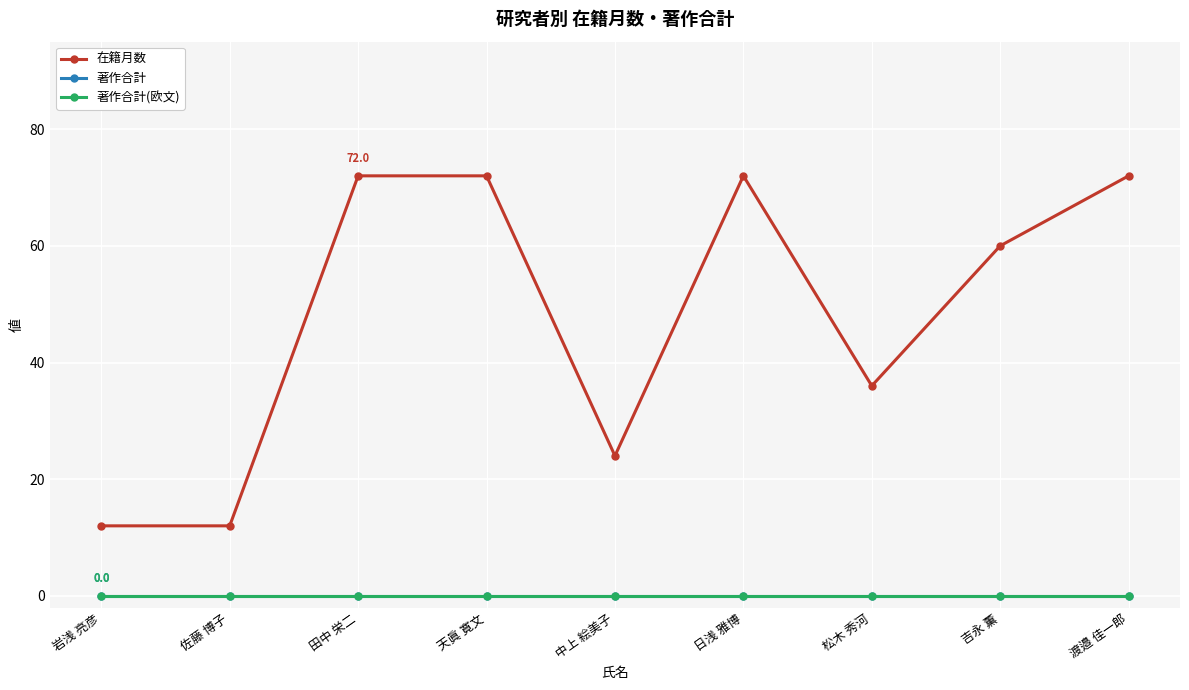

What is the label of the 6th point from the right?

天眞 寛文